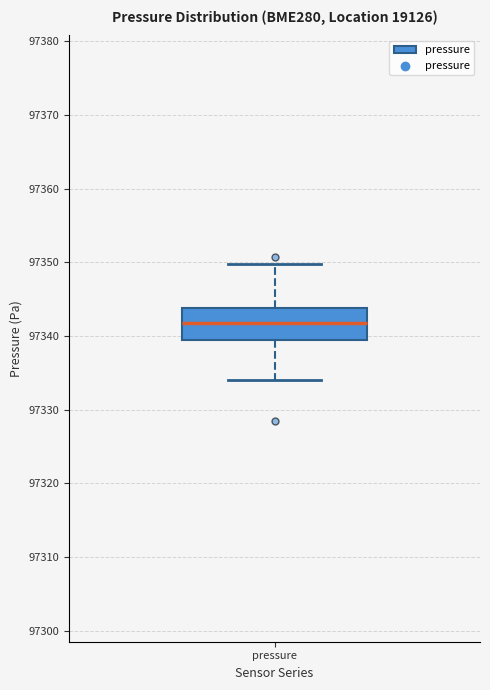

Where does the median line of the box for pressure sit on the y-axis? The values are not printed on the chart, so give them approximately, as read against the axis.

97342